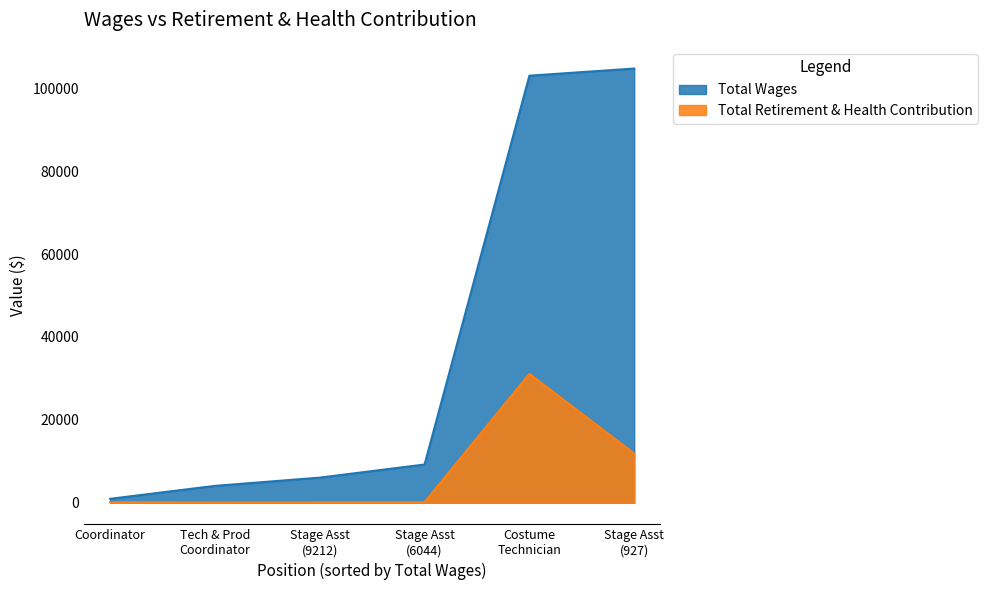

True or false: Total Retirement & Health Contribution and Total Wages cross at least once.

False